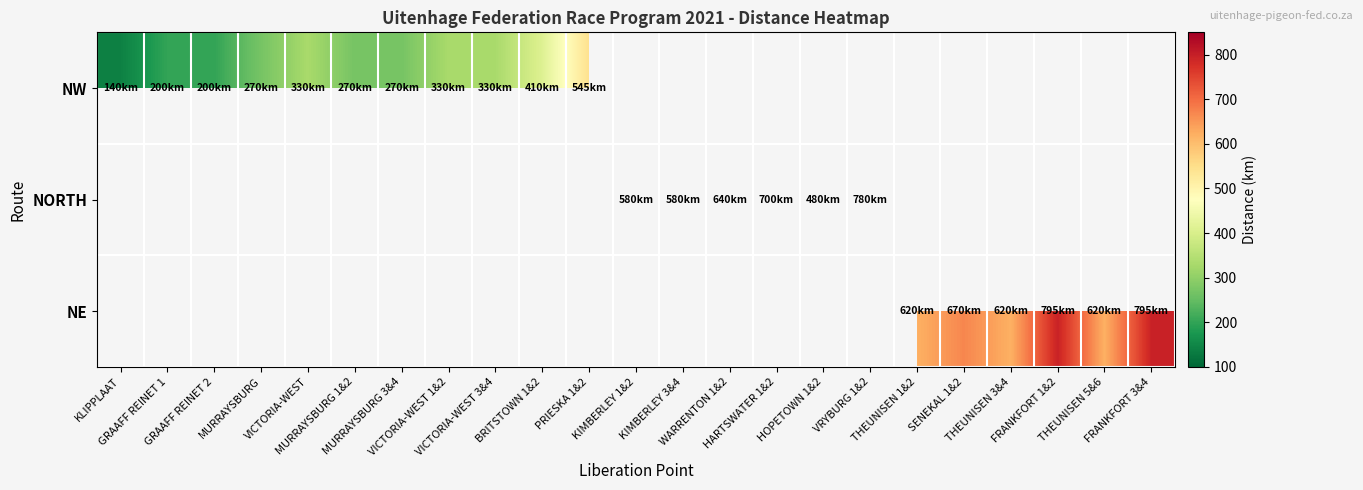

What is the maximum value shown in the chart?

795.0